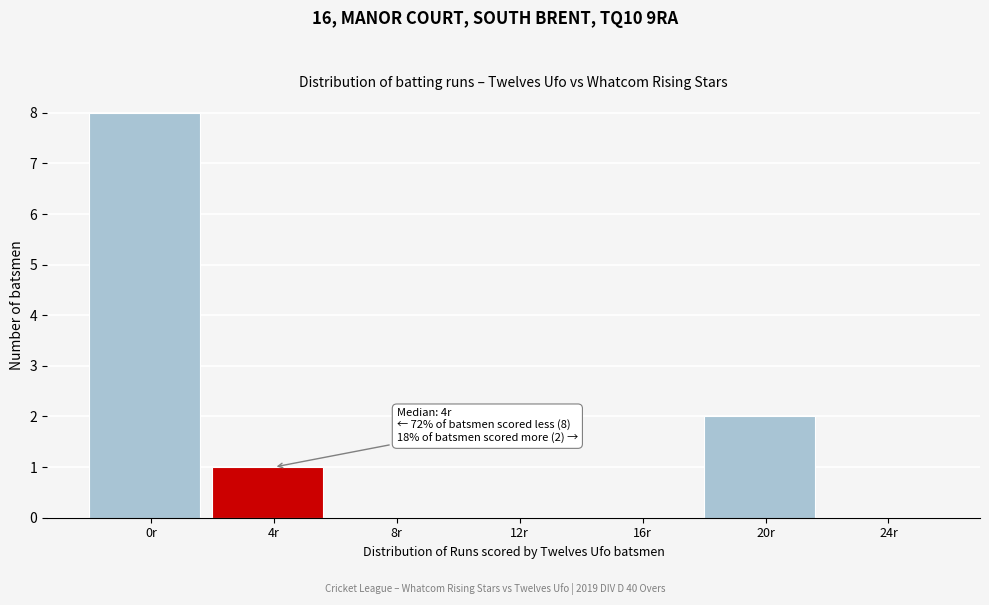

Reading right to left, list all the values displayed in this chart.

24r=0	20r=2	16r=0	12r=0	8r=0	4r=1	0r=8